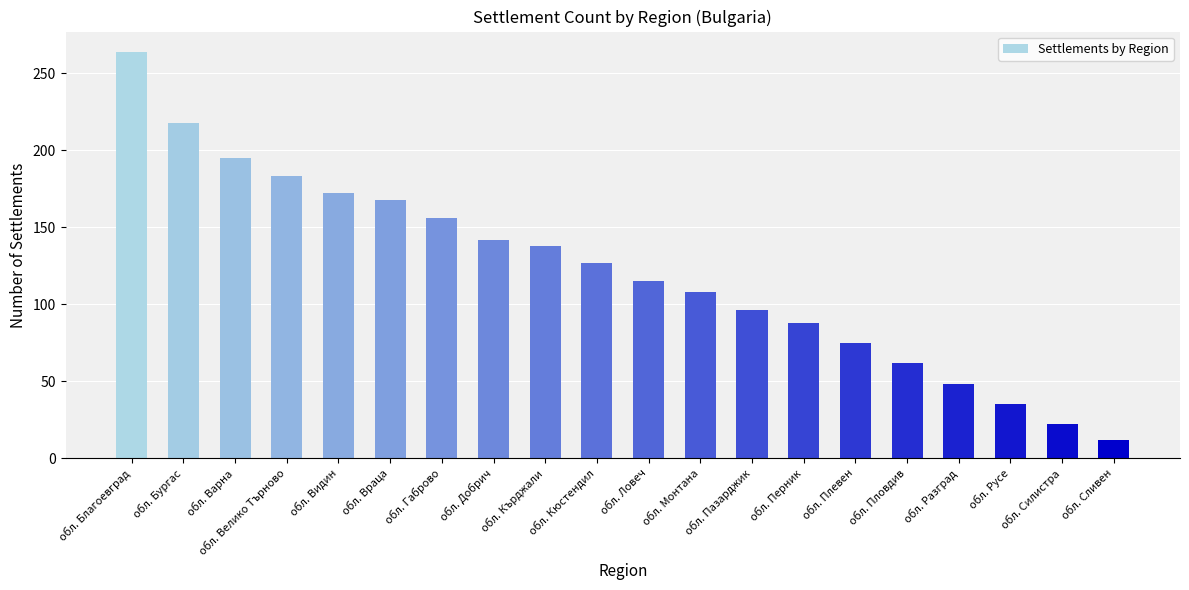

Rank the categories by value from highest to lowest.

обл. Благоевград, обл. Бургас, обл. Варна, обл. Велико Търново, обл. Видин, обл. Враца, обл. Габрово, обл. Добрич, обл. Кърджали, обл. Кюстендил, обл. Ловеч, обл. Монтана, обл. Пазарджик, обл. Перник, обл. Плевен, обл. Пловдив, обл. Разград, обл. Русе, обл. Силистра, обл. Сливен